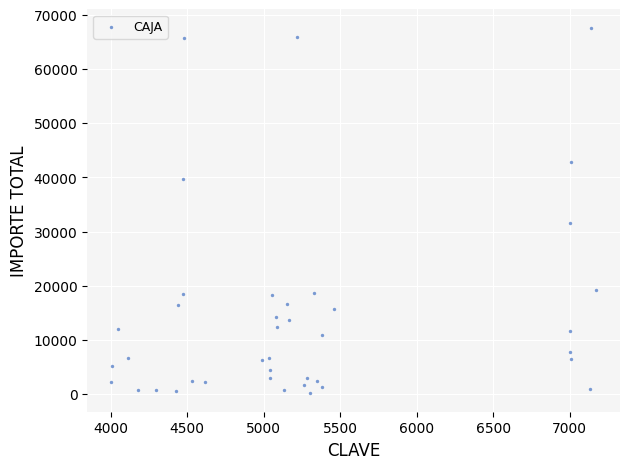

What is the range of X values (max minus min)?

3166.0